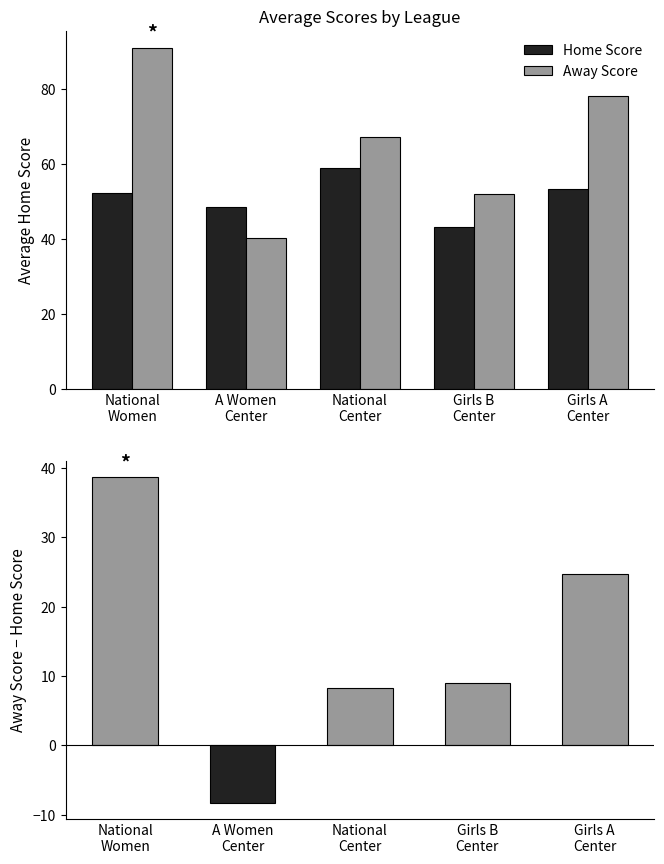

How many values in the Home Score series are below 52?

2